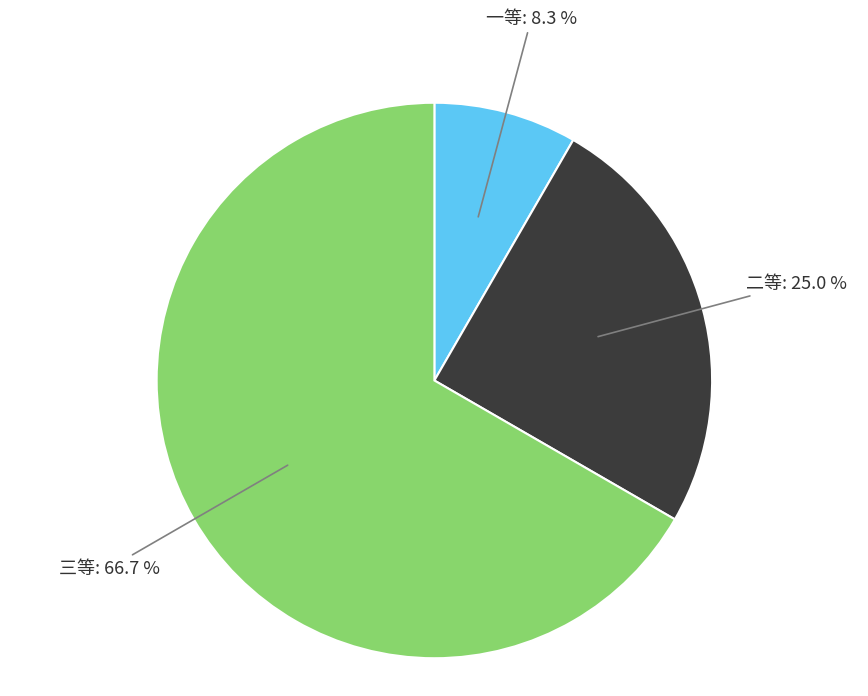

Is there any slice that represents more than half of the pie?

Yes